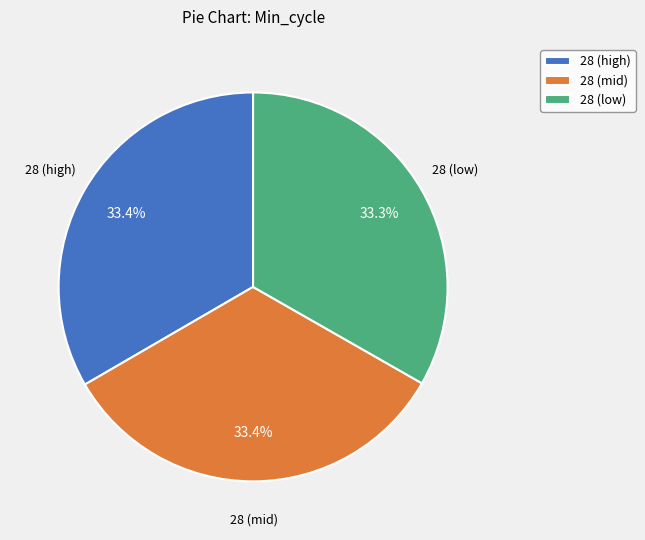

Combined, do 28 (mid) and 28 (high) account for over 50%?

Yes